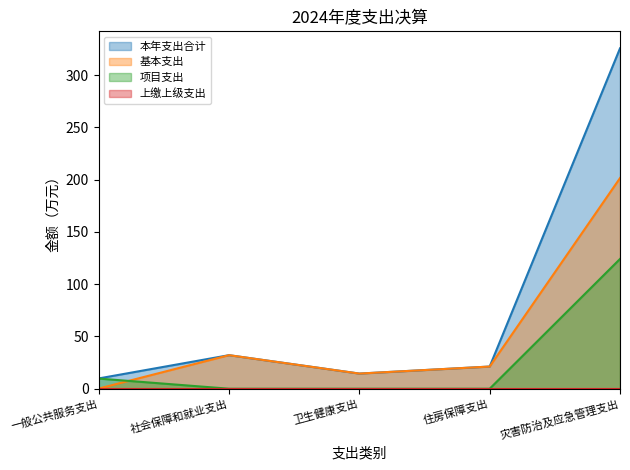

At which label does 本年支出合计 first exceed 21?

社会保障和就业支出